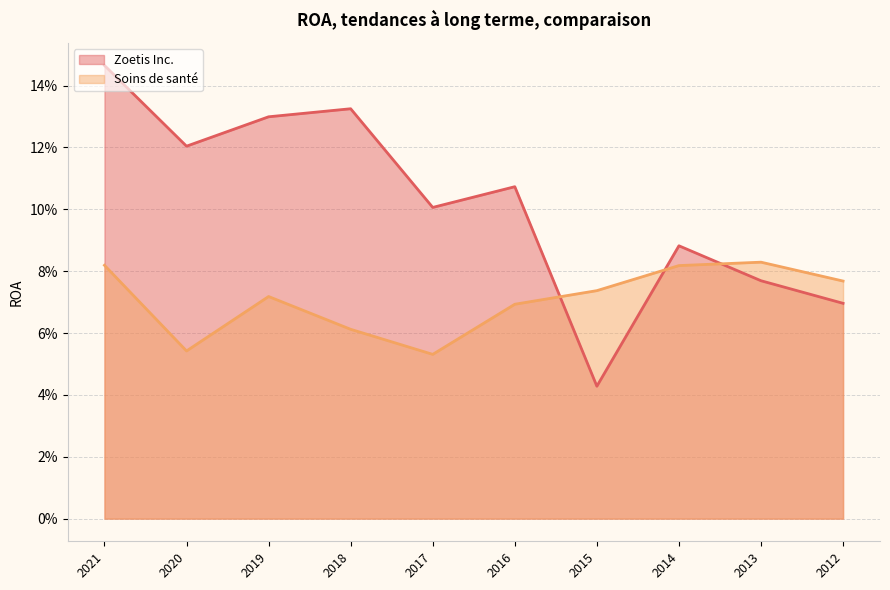

What are all the series names shown in the legend?

Zoetis Inc., Soins de santé